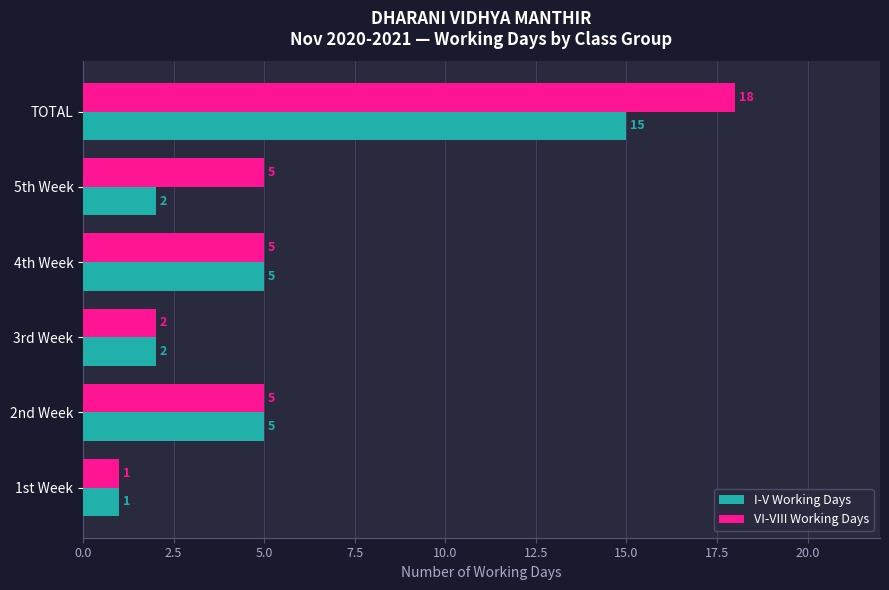

What is the sum of all VI-VIII Working Days values?

36